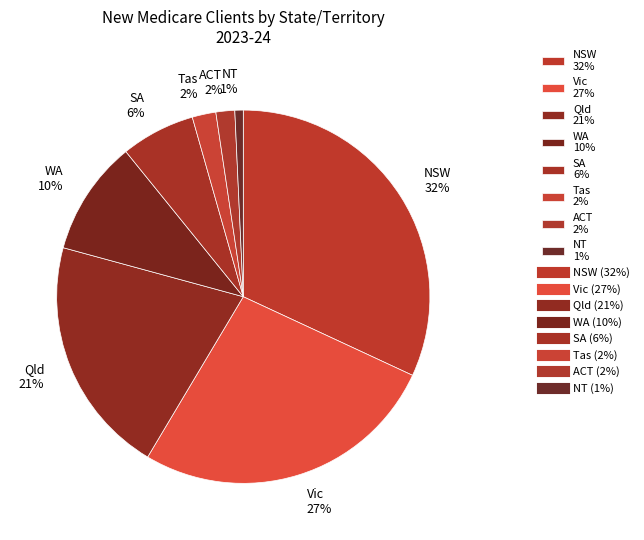

To the nearest percent, what is the average slice percentage?

12%